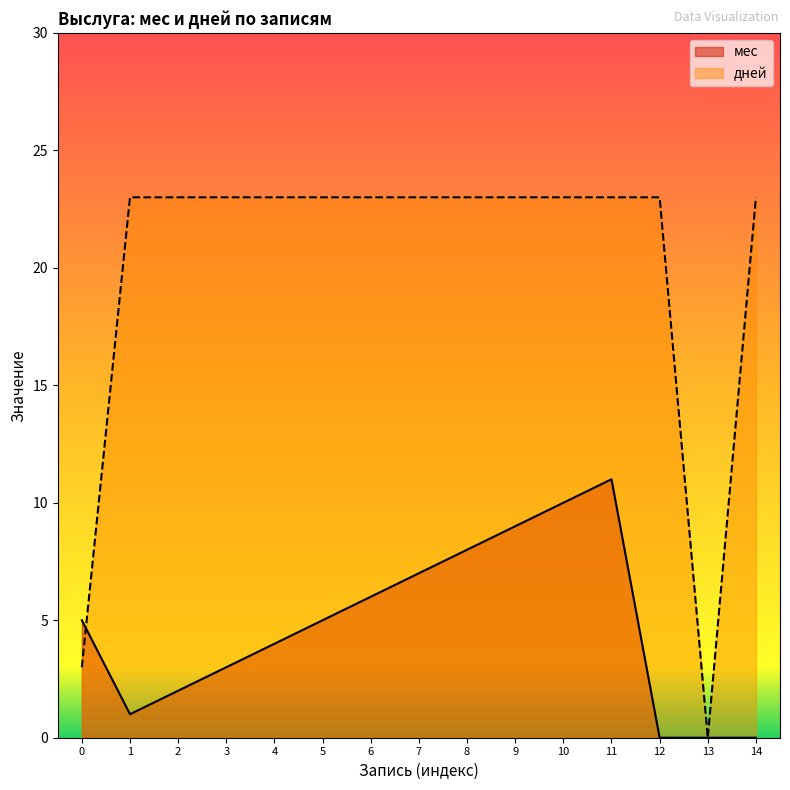

Count the number of data series in this chart.

2